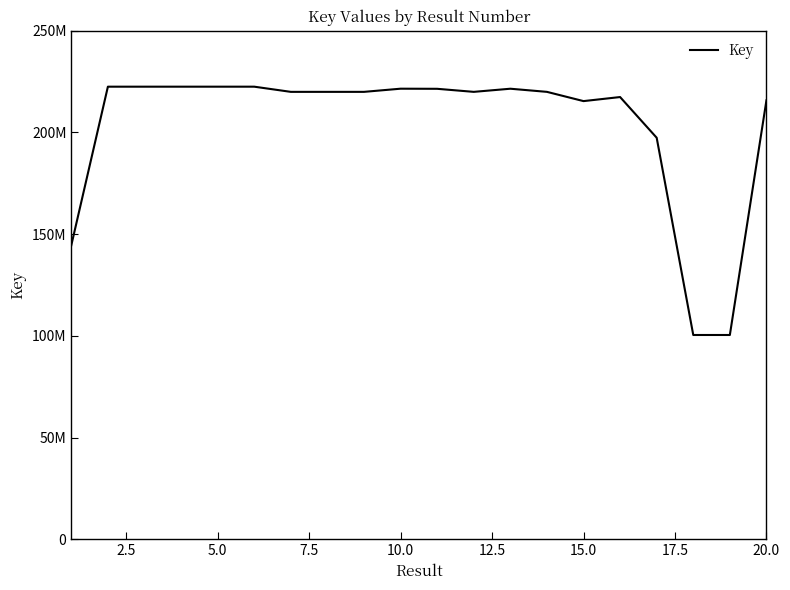

What is the difference between the maximum and minimum values?

122092215